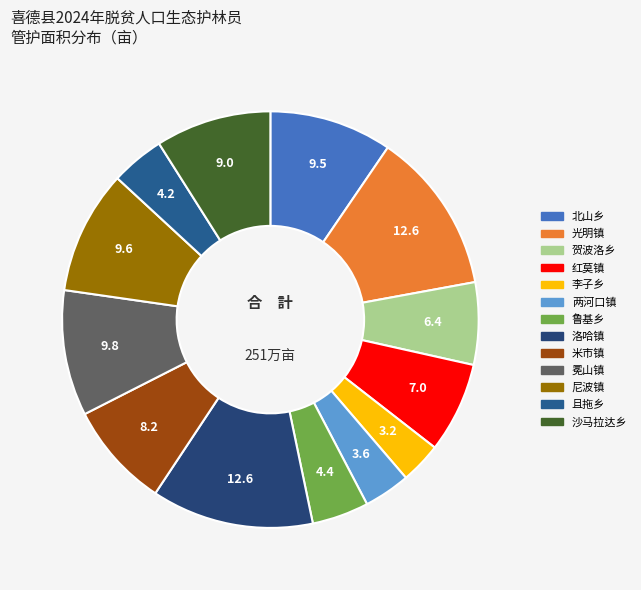

To the nearest percent, what is the difference between the 米市镇 and 北山乡 slice percentages?

1%